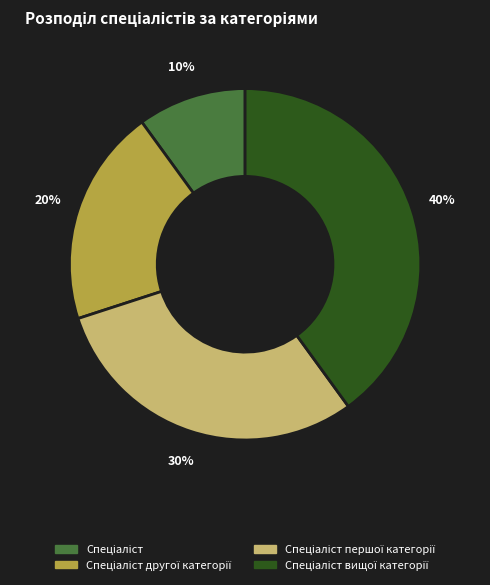

To the nearest percent, what is the average slice percentage?

25%